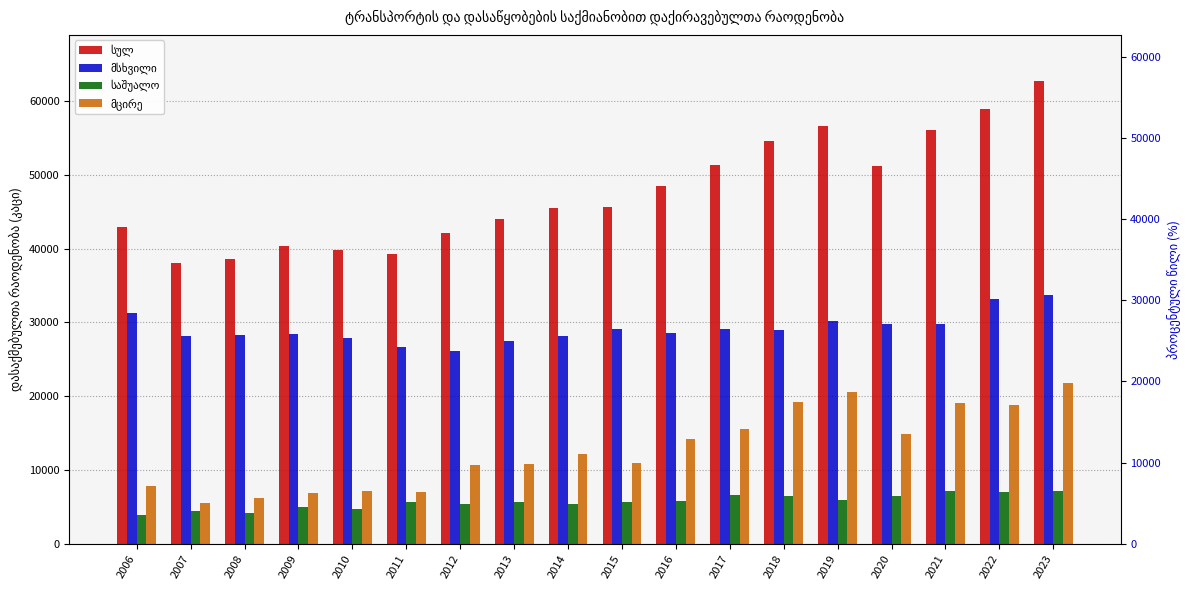

Reading left to right, transcribe all the data shown in this chart.

სულ: 2006=42955.3	2007=38043.5	2008=38611.1	2009=40350.7	2010=39850.2	2011=39330.3	2012=42177.0	2013=44046.0	2014=45542.0	2015=45590.0	2016=48540.0	2017=51350.8	2018=54536.5	2019=56626.7	2020=51148.0	2021=56082.0	2022=58980.0	2023=62696.0
მსხვილი: 2006=31278.0	2007=28124.0	2008=28263.0	2009=28444.0	2010=27921.0	2011=26702.0	2012=26109.0	2013=27535.0	2014=28094.0	2015=29053.0	2016=28617.0	2017=29126.0	2018=28932.0	2019=30150.0	2020=29737.0	2021=29785.0	2022=33190.0	2023=33726.0
საშუალო: 2006=3885.1	2007=4398.2	2008=4145.9	2009=5034.1	2010=4729.5	2011=5622.4	2012=5373.0	2013=5650.0	2014=5342.0	2015=5602.0	2016=5757.0	2017=6645.7	2018=6423.7	2019=5957.4	2020=6489.0	2021=7195.0	2022=6989.0	2023=7142.0
მცირე: 2006=7792.2	2007=5521.3	2008=6202.2	2009=6872.7	2010=7199.8	2011=7005.9	2012=10695.0	2013=10861.0	2014=12106.0	2015=10935.0	2016=14165.0	2017=15579.1	2018=19180.8	2019=20519.3	2020=14922.0	2021=19103.0	2022=18801.0	2023=21828.0